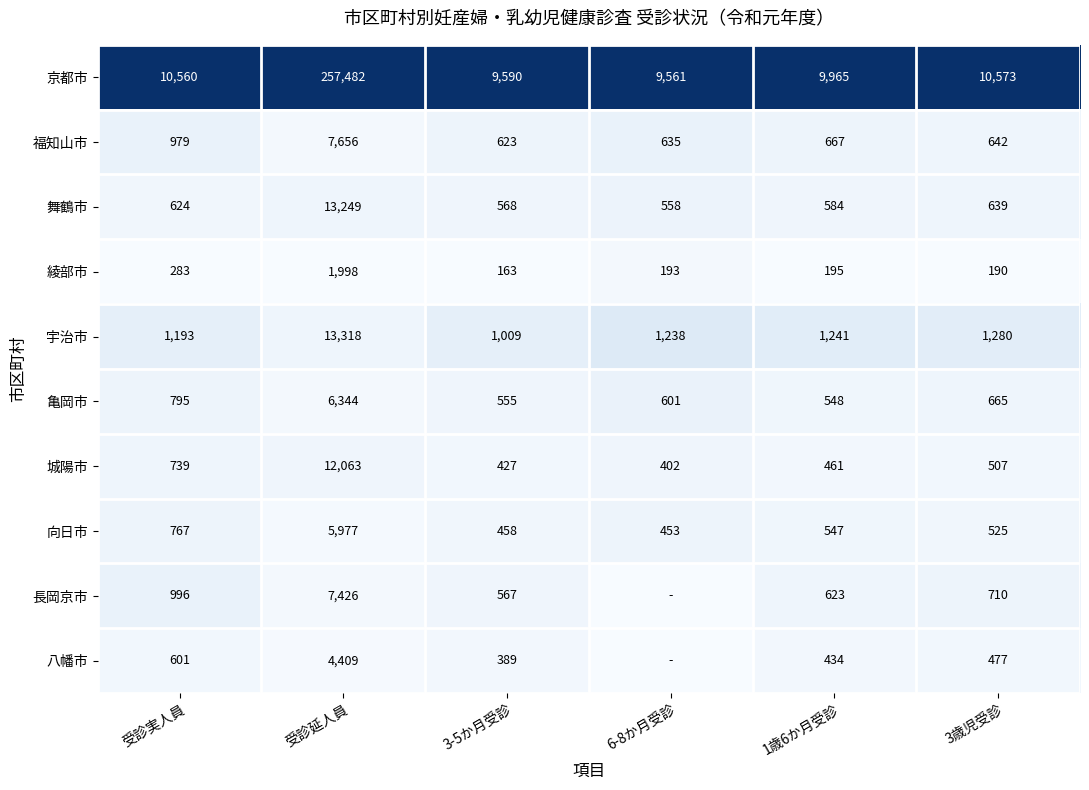

What is the approximate value of 舞鶴市 at 6-8か月受診?

558